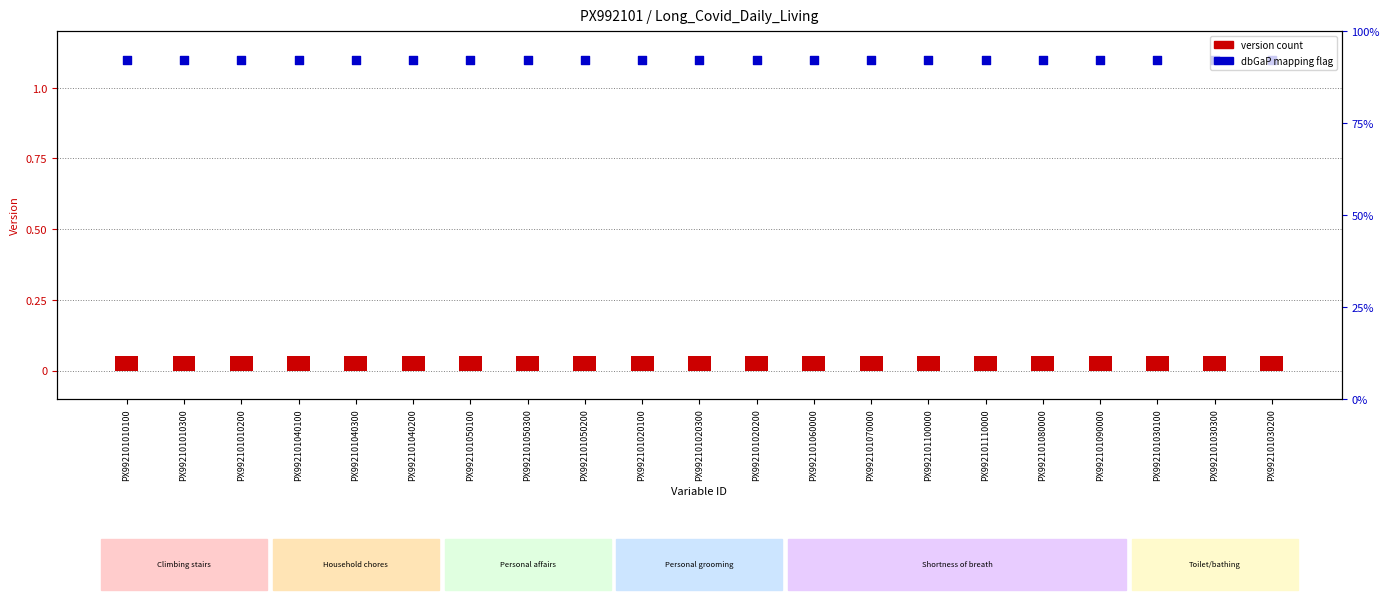

Is the value of Version at PX992101030300 greater than the value of dbGaP Mapping (N/A) at PX992101010100?

No